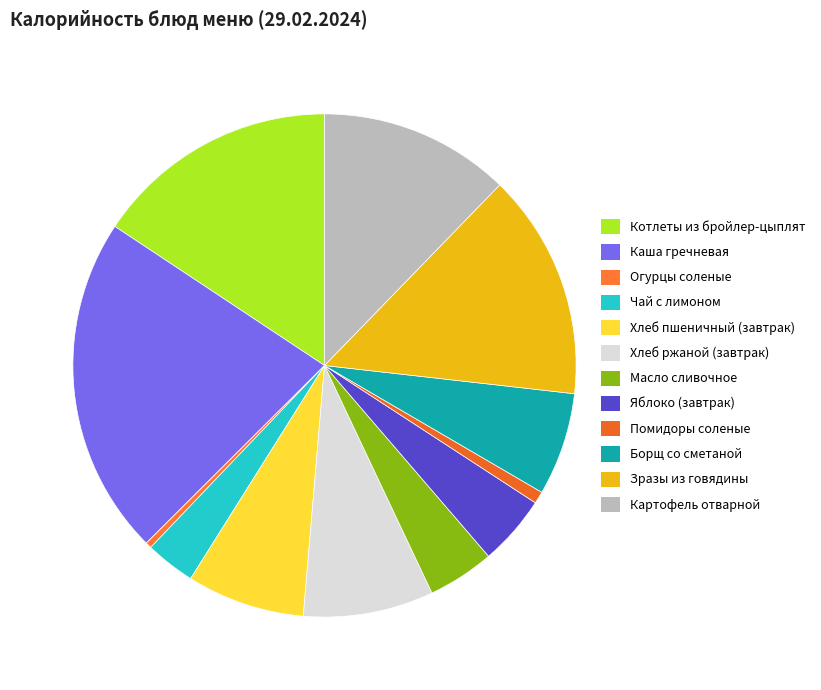

How many segments does this pie chart have?

12